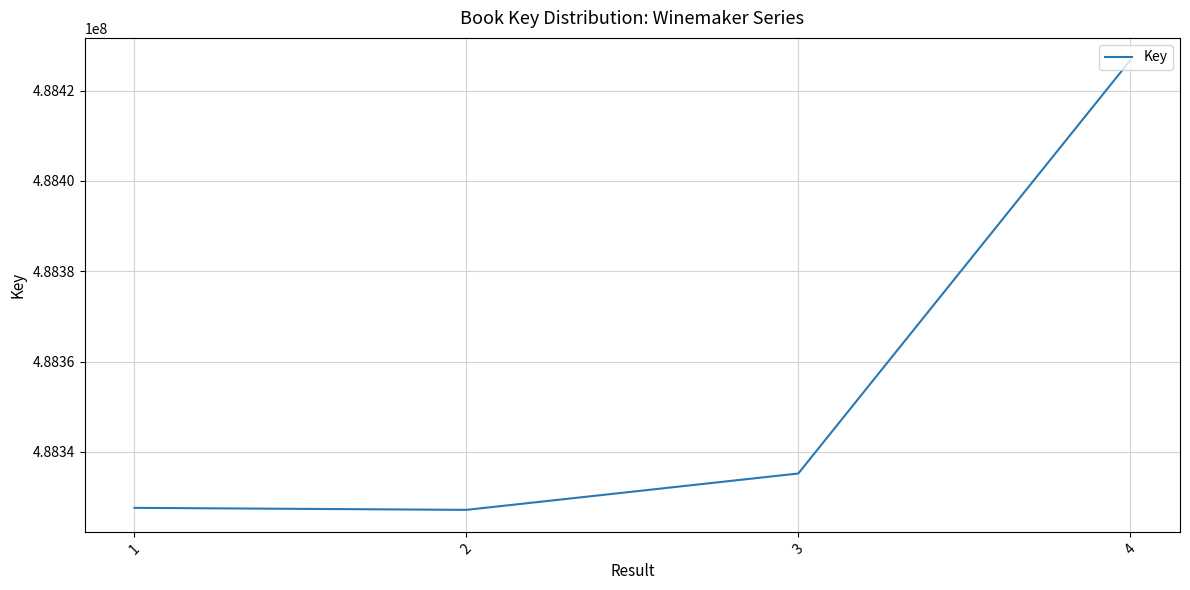

What is the maximum value shown in the chart?

488426694